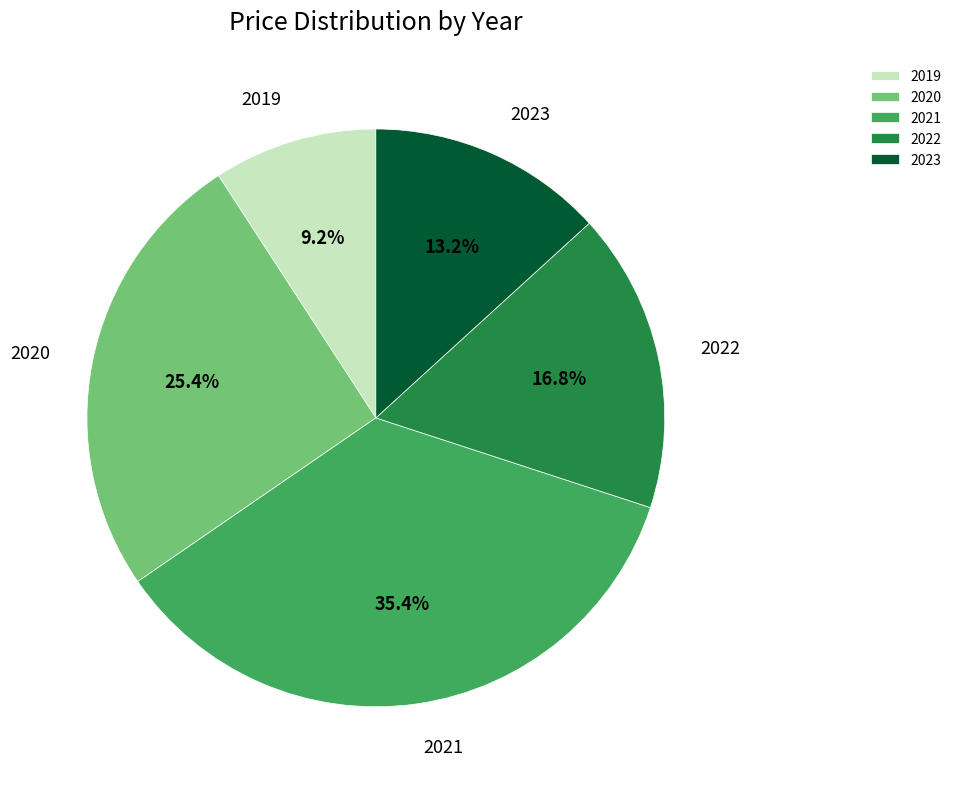

How many segments does this pie chart have?

5